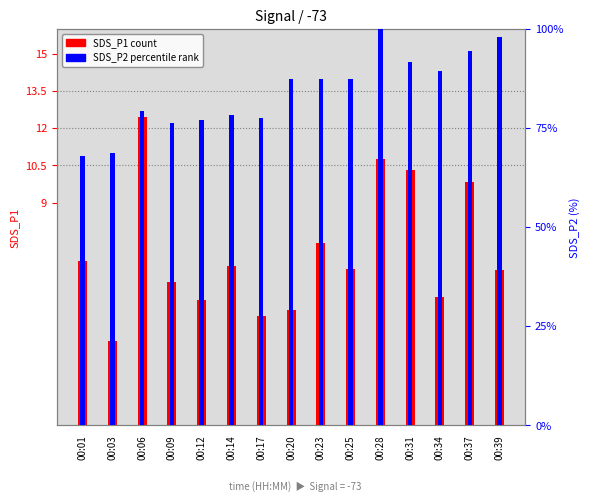

What is the difference between the highest and lowest values at 00:12?

71.9